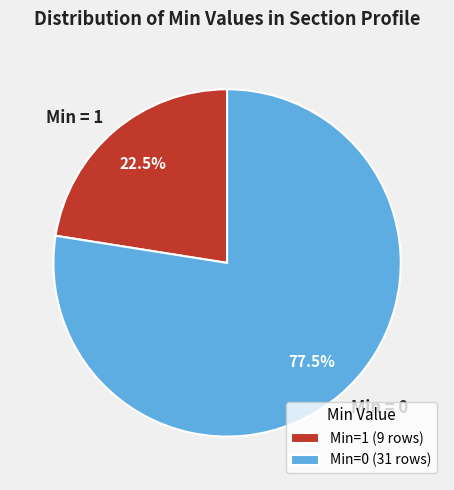

Is there a majority slice in this chart?

Yes